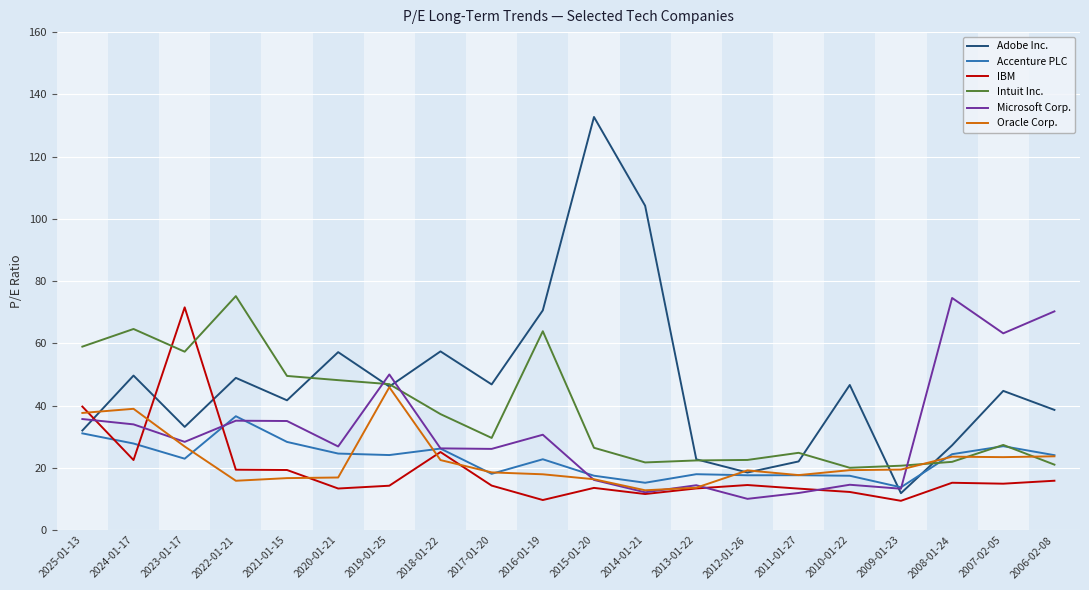

Is this an area chart (filled region under the line)?

No